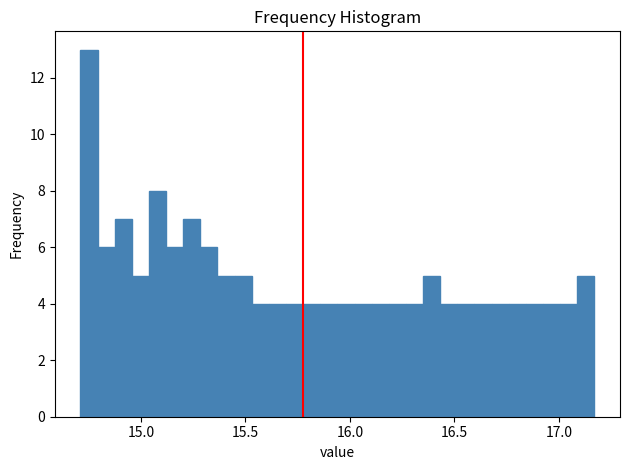

Read against the x-axis, roughly where is the centre of the tallest bar?

14.75